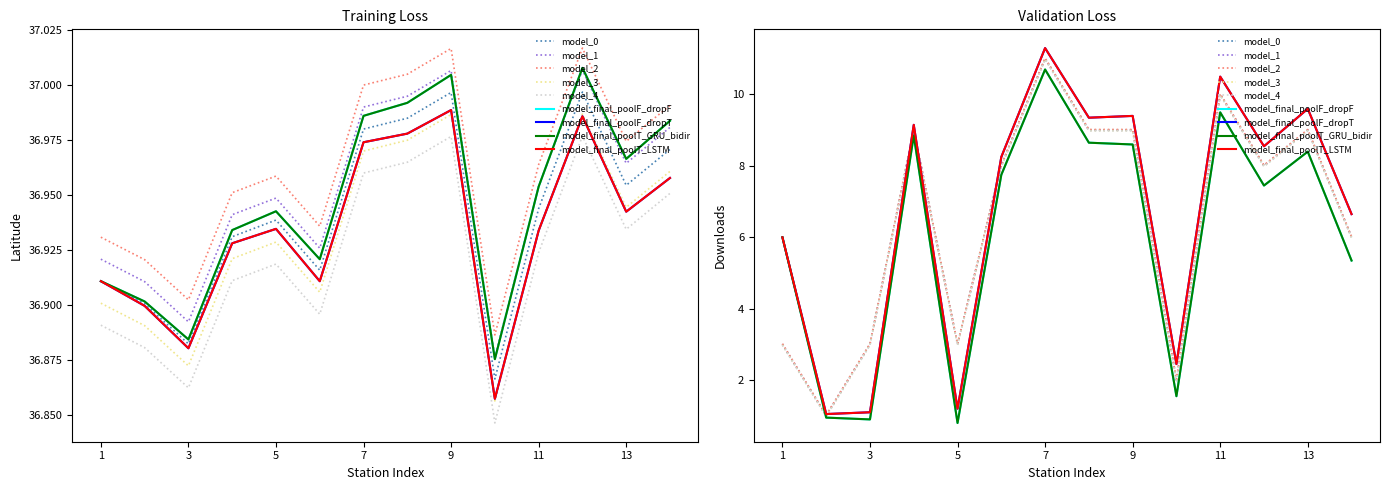

Which series has the widest spread of values?

downloads_alt